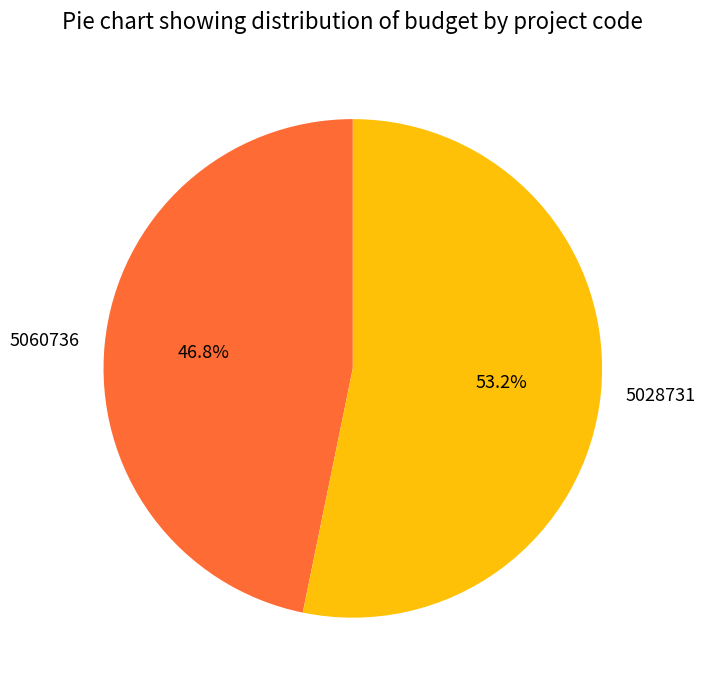

How many segments does this pie chart have?

2